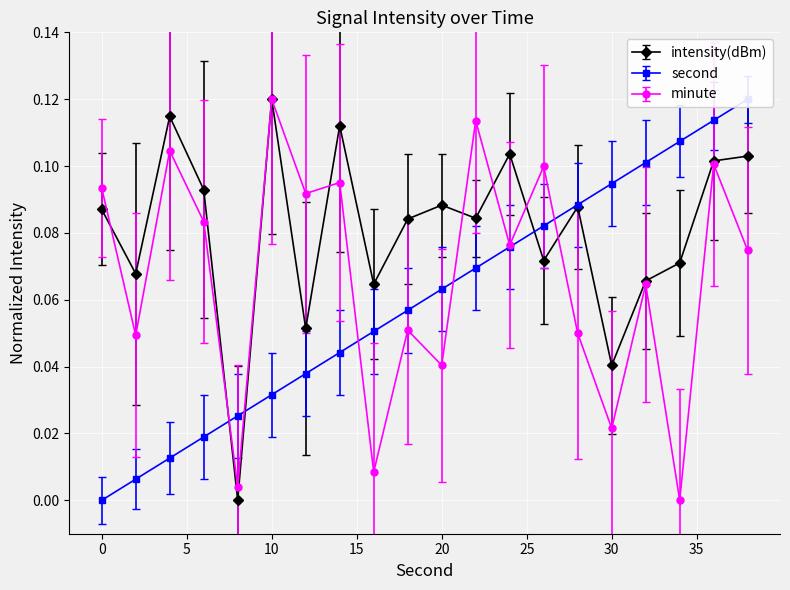

How many times do intensity(dBm) and second cross each other?

3